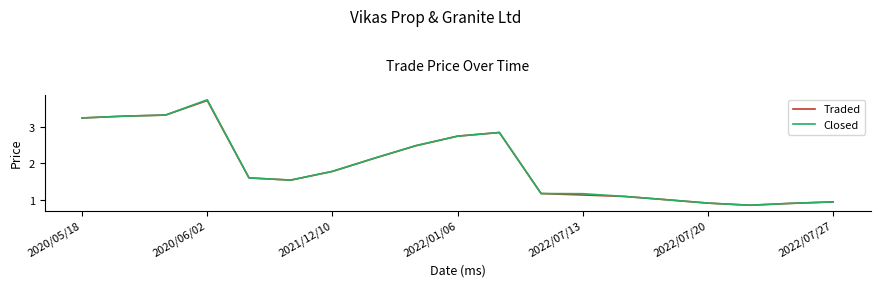

What are all the series names shown in the legend?

Traded, Closed